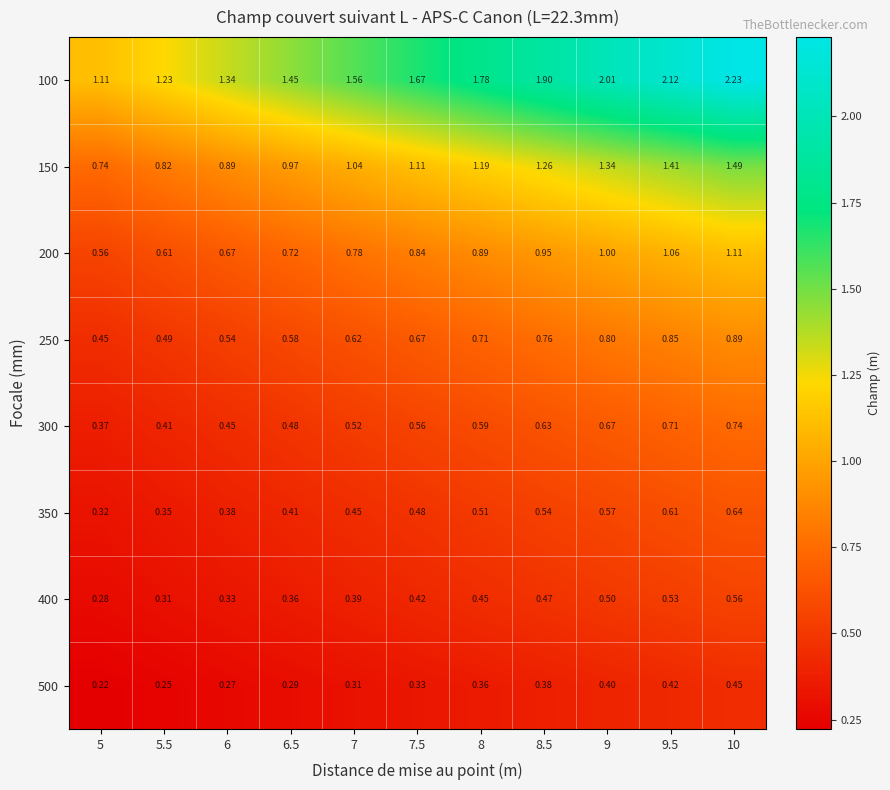

Is the value of 100 at 5 greater than the value of 150 at 8.5?

No